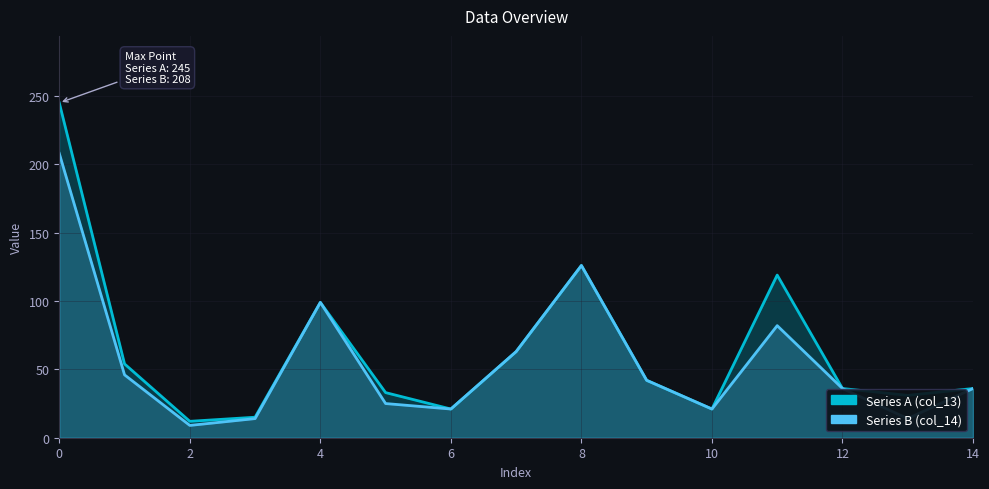

Is the value of col_13 at 63 greater than the value of col_14 at 36?

Yes